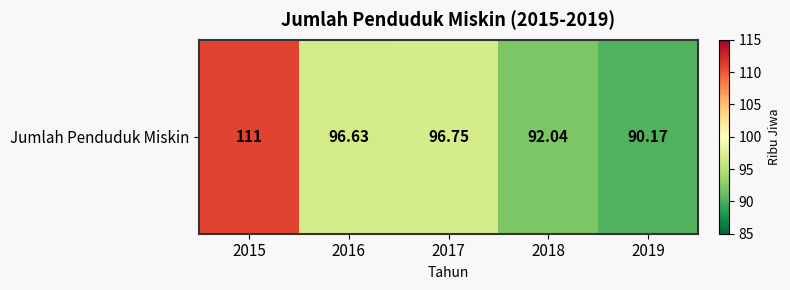

How many data points does each series have?

5